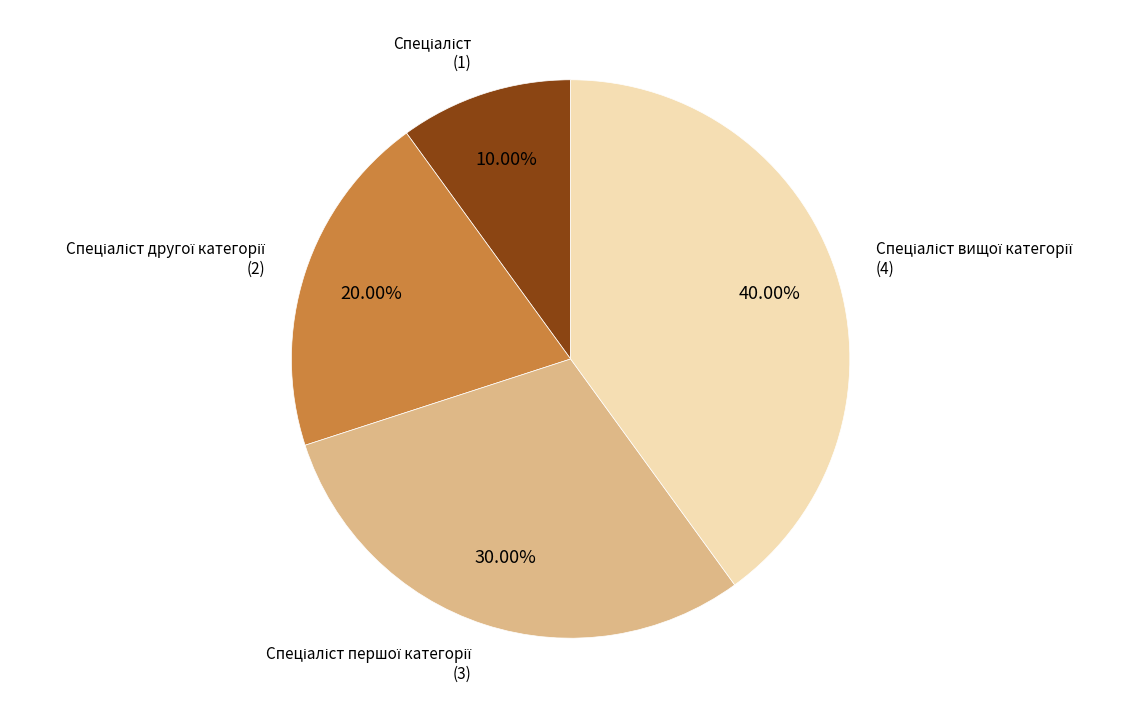

How many segments does this pie chart have?

4